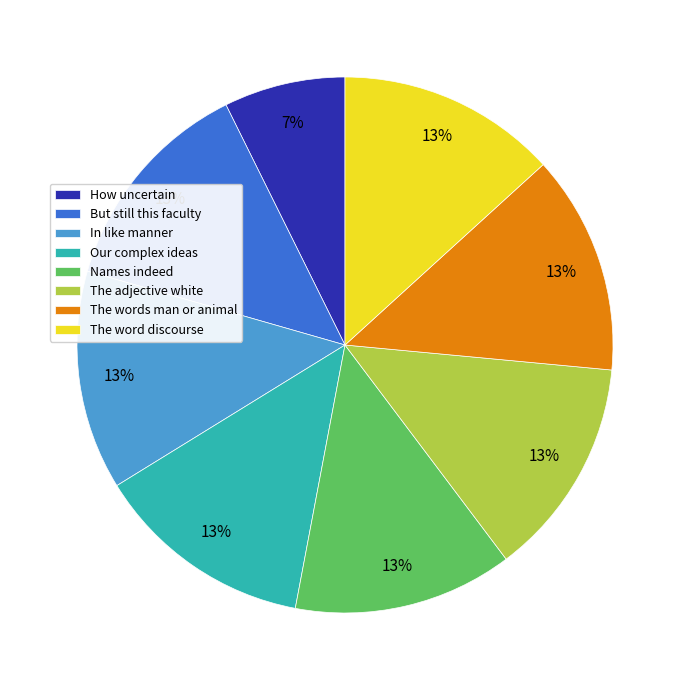

Does How uncertain represent more than half of the total?

No